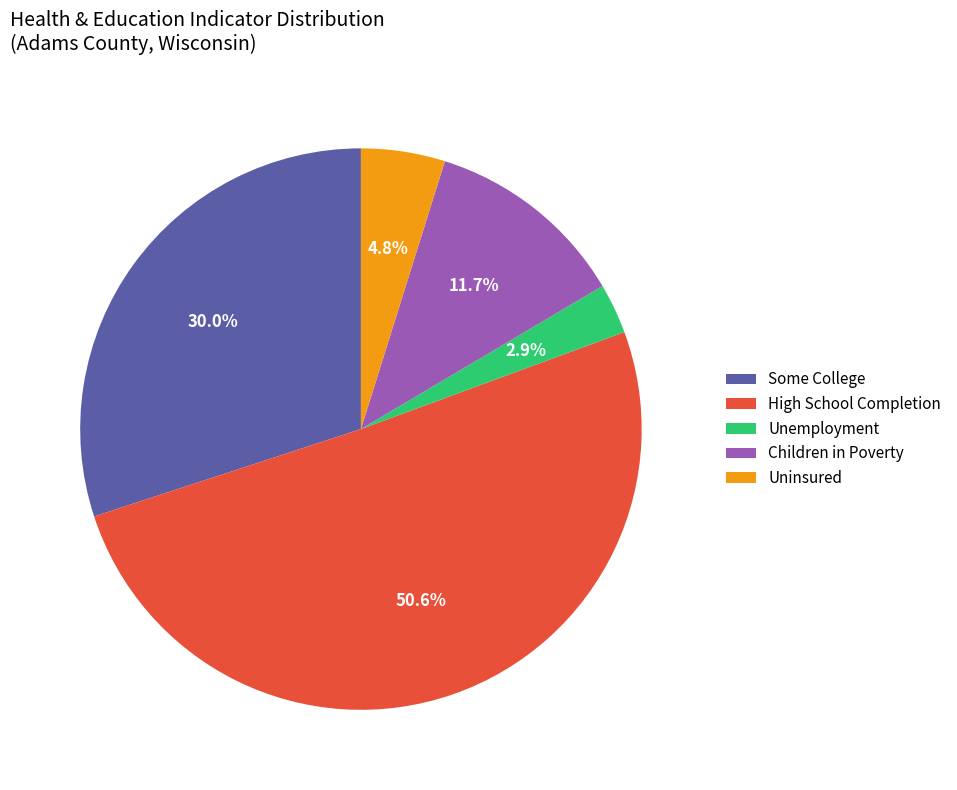

Between Some College and Children in Poverty, which is larger?

Some College